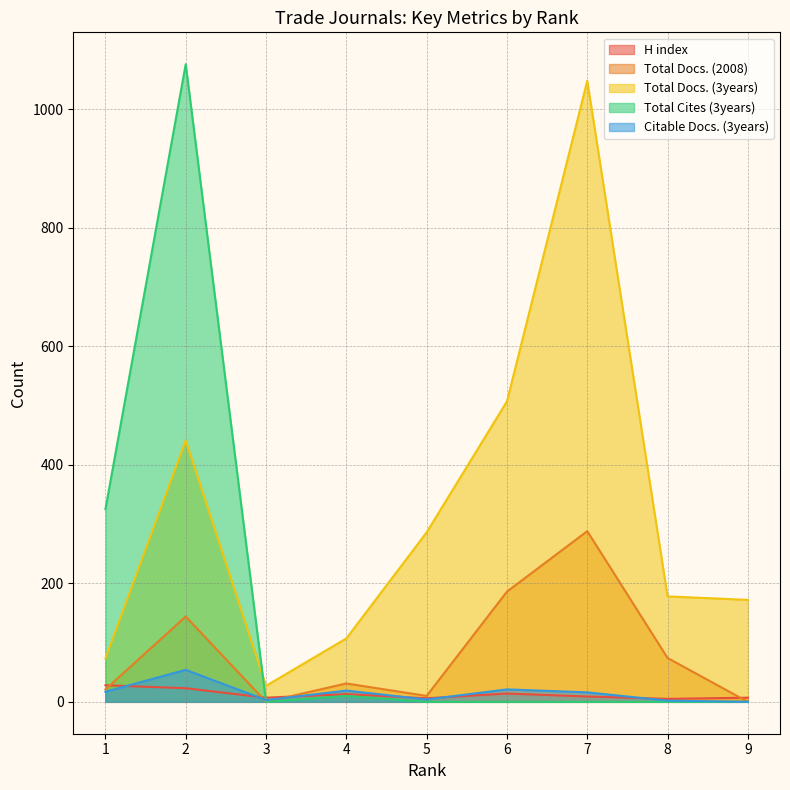

Where is Total Docs. (2008) nearest to the value 144?

2